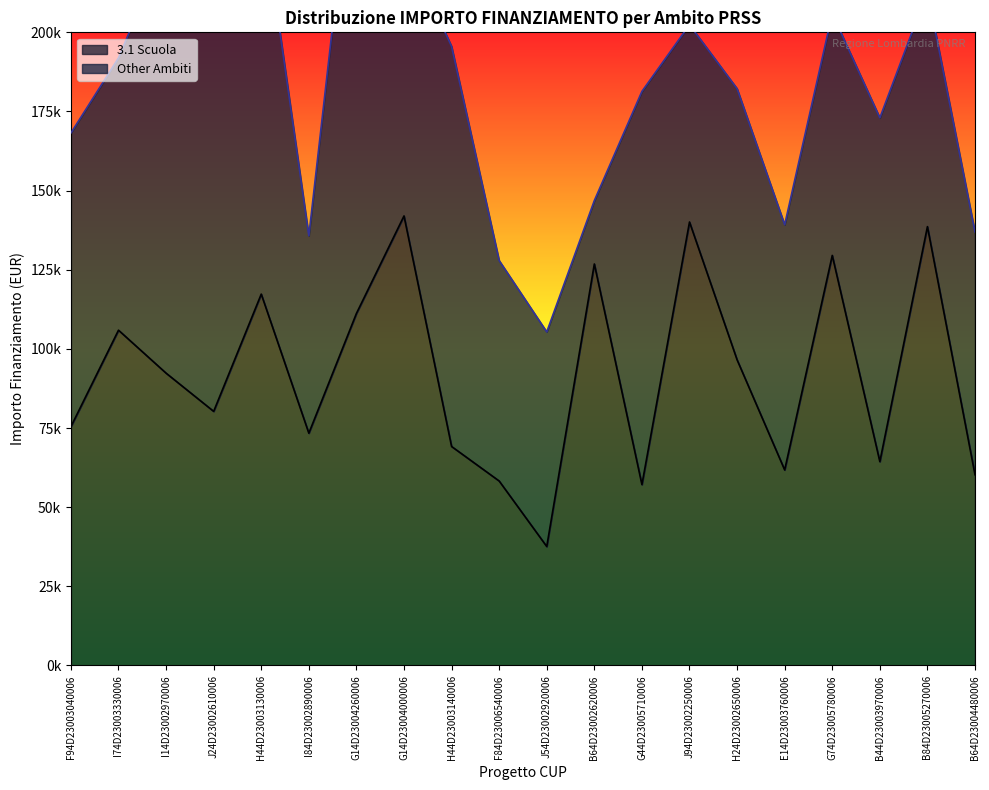

True or false: the data shows 117311.1 at H44D23003130006.

True